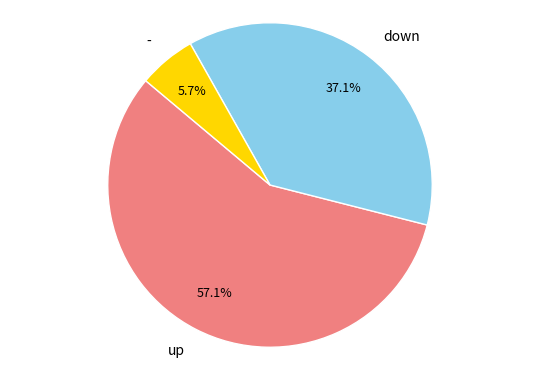

Which category accounts for the majority?

up